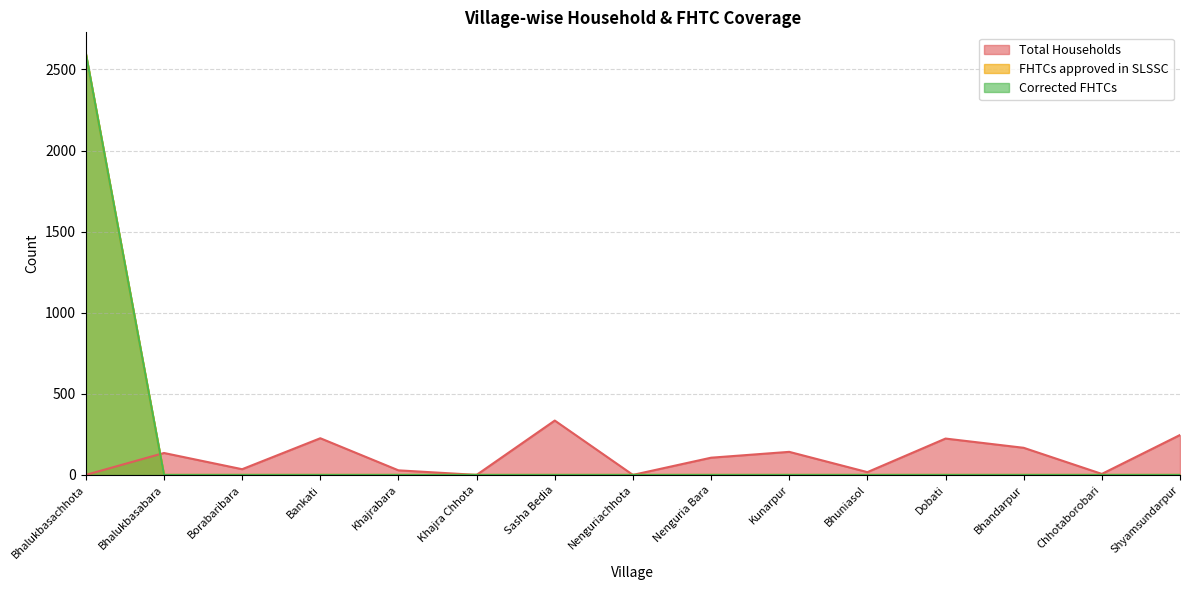

How many lines are shown in the chart?

3